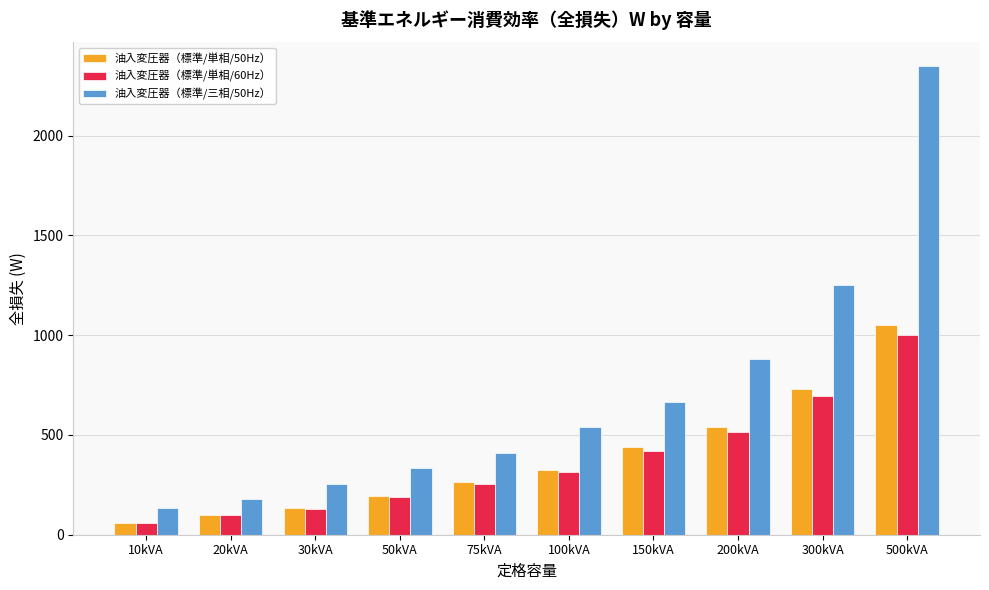

The 油入変圧器（標準/三相/50Hz） series shows 563 at 50kVA. True or false?

False